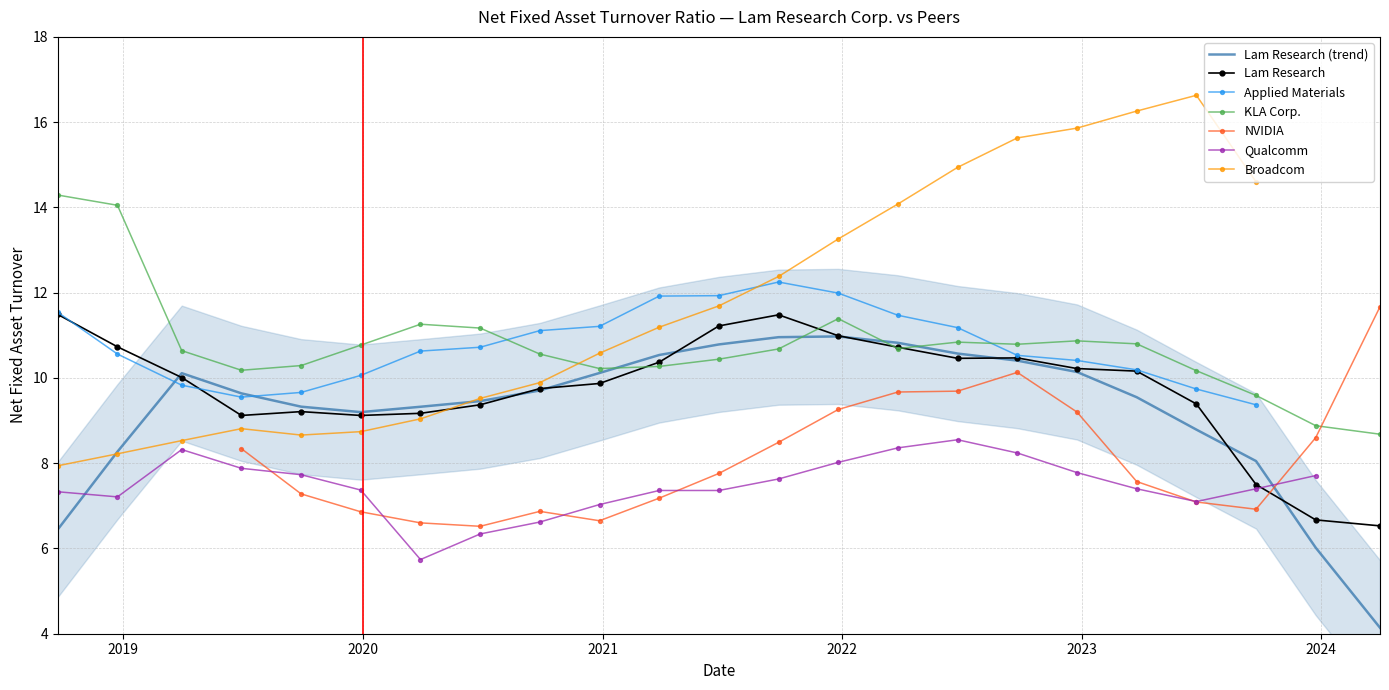

The Applied Materials series shows 11.9 at 2021-06-27. True or false?

True